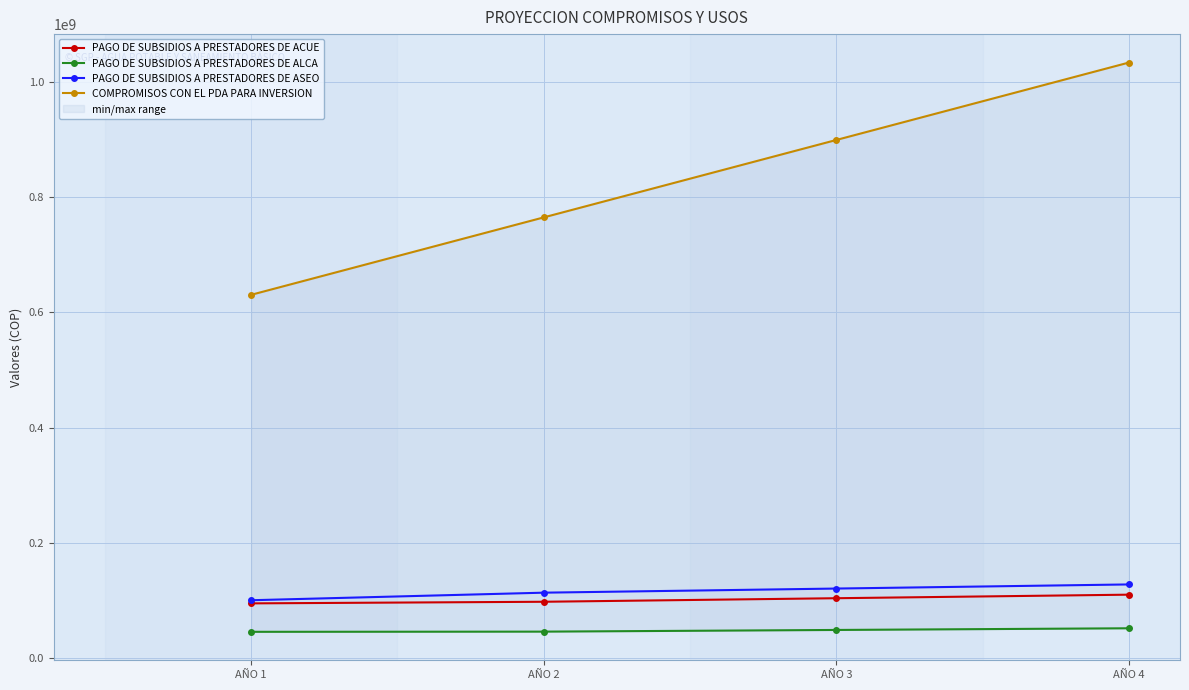

At which category does the chart reach its minimum across all series?

AÑO 1